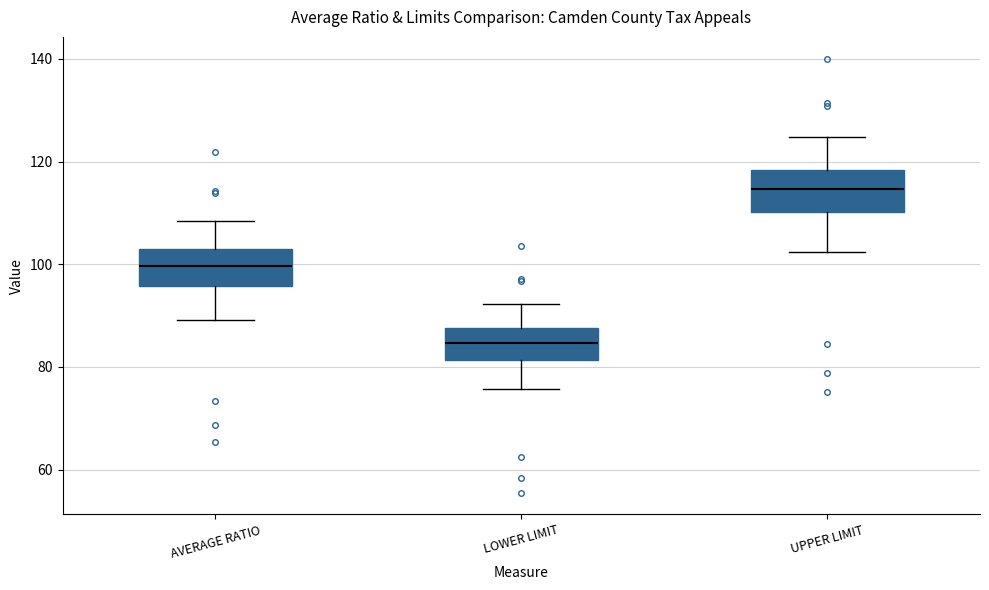

Reading left to right, transcribe this box plot: for each box, give where its median line is, the range the box spans, and where its two whiskers end, as read against the y-axis. The values are not printed on the chart, so give them approximately, as read against the axis.

AVERAGE RATIO: median 100, box 96 to 102, whiskers 90 to 108
LOWER LIMIT: median 84, box 82 to 88, whiskers 76 to 92
UPPER LIMIT: median 114, box 110 to 118, whiskers 102 to 124